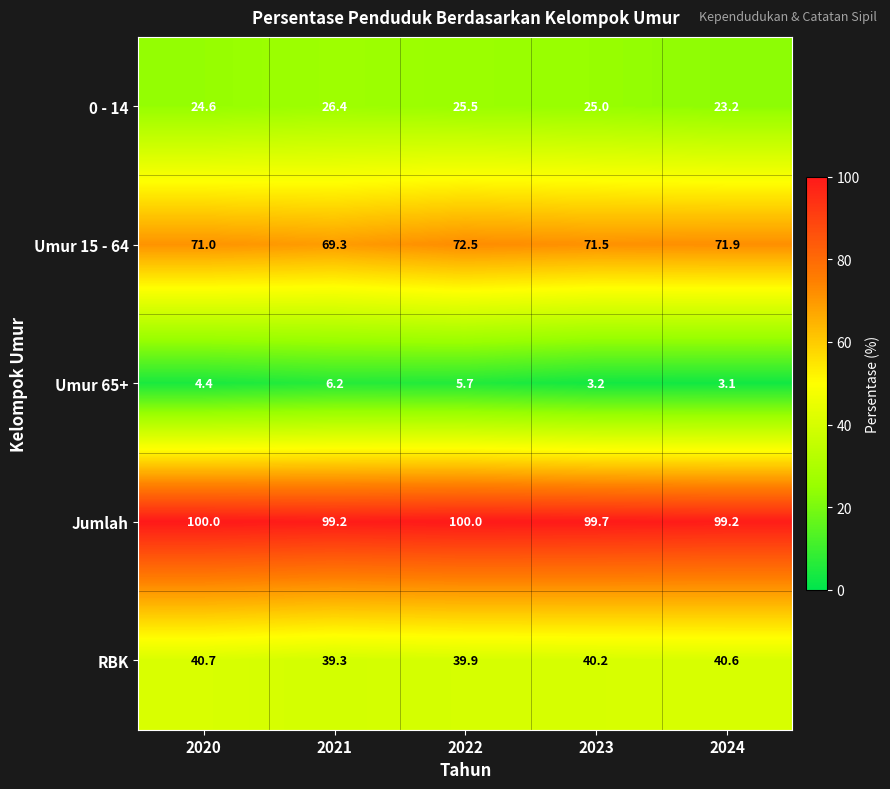

What is the difference between the maximum and minimum values in the Jumlah series?

0.8